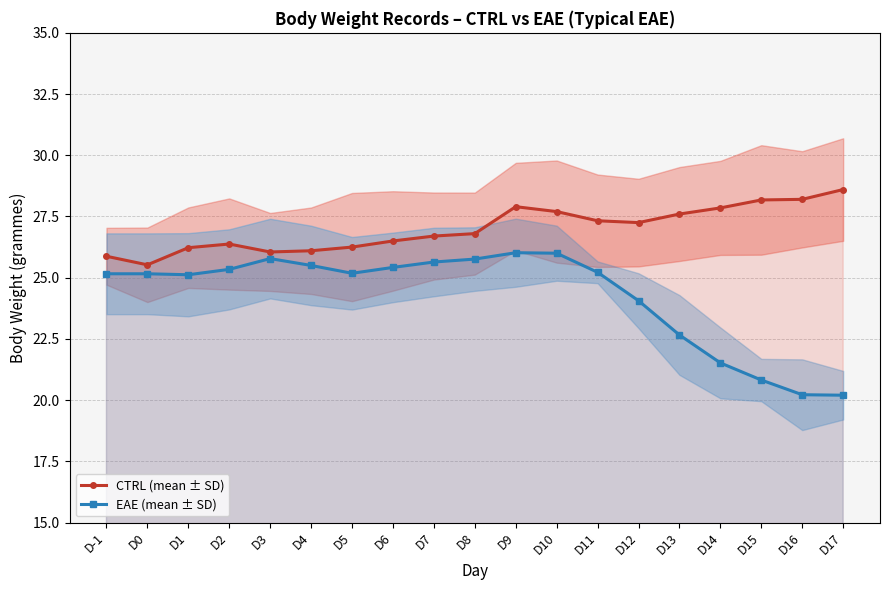

True or false: CTRL (mean ± SD) and EAE (mean ± SD) intersect in this chart.

False